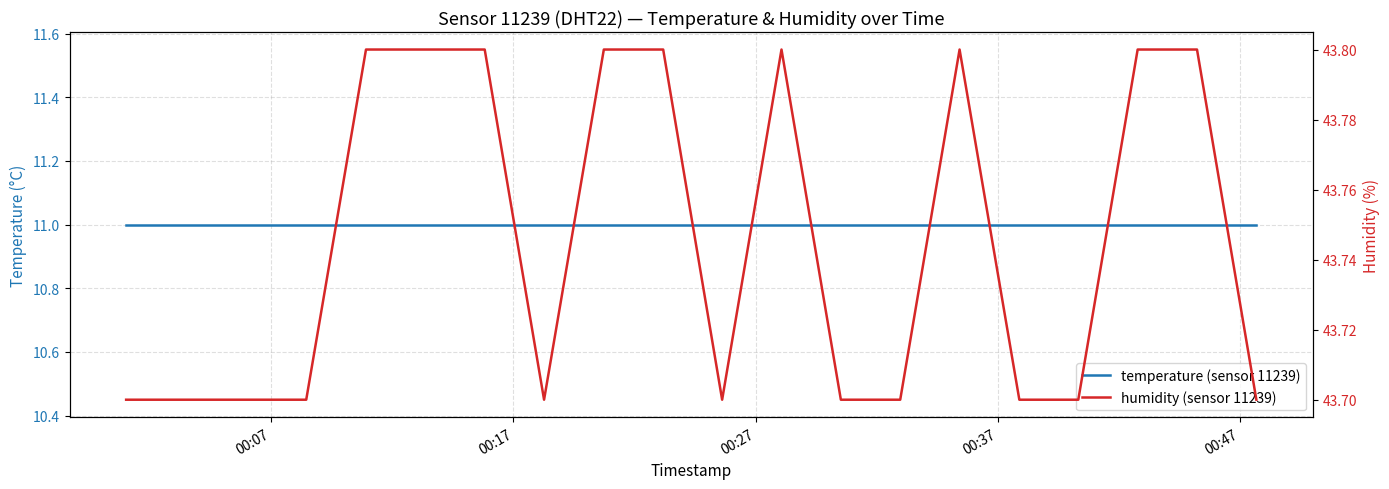

True or false: temperature (sensor 11239) and humidity (sensor 11239) cross at least once.

False